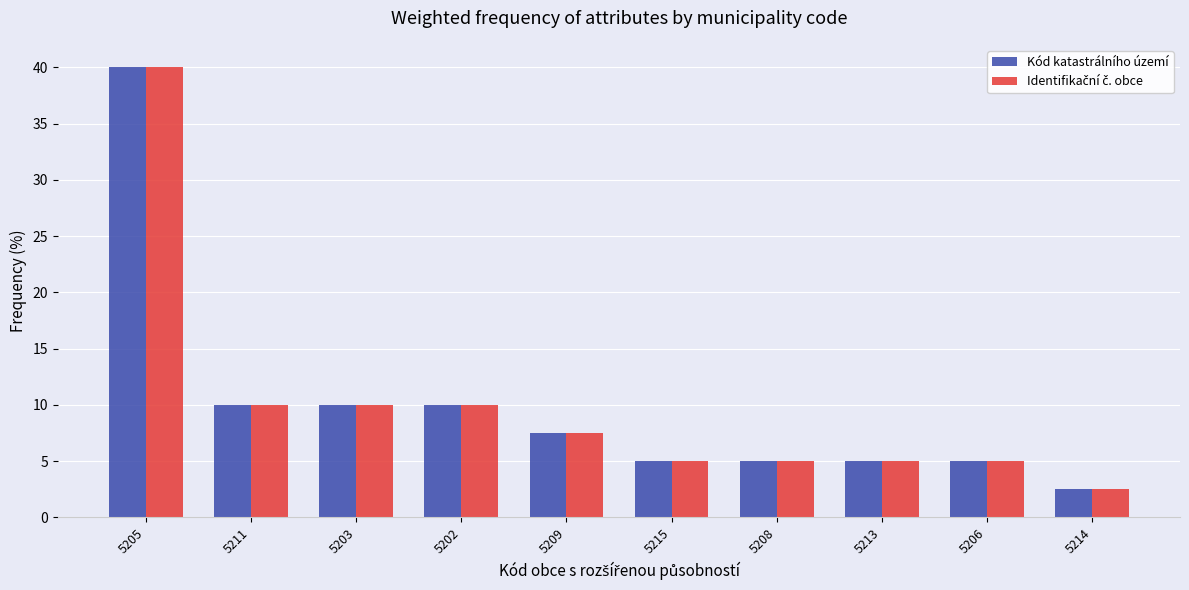

Does the chart contain stacked bars?

No